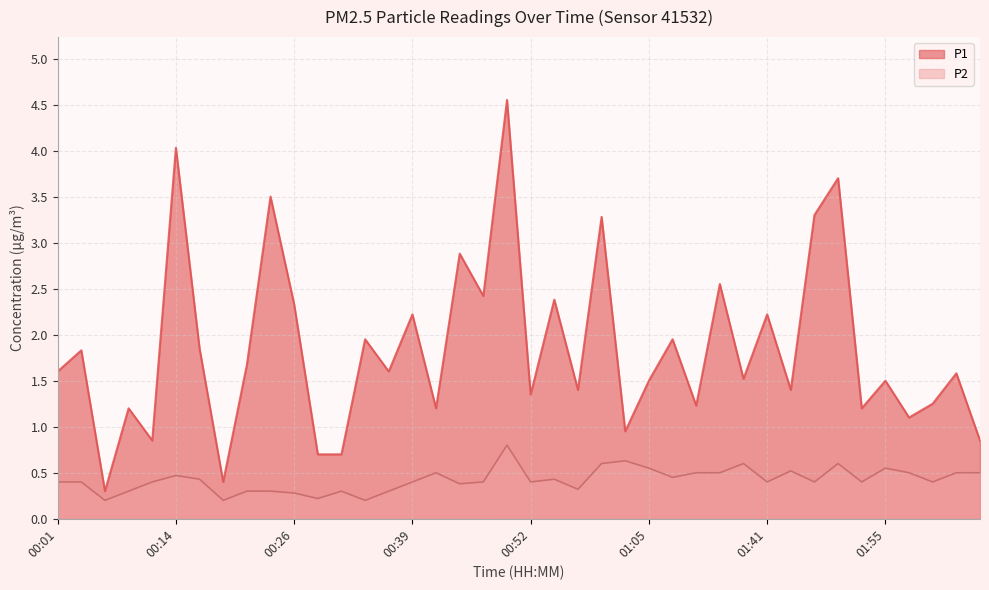

How many distinct data groups are displayed?

2